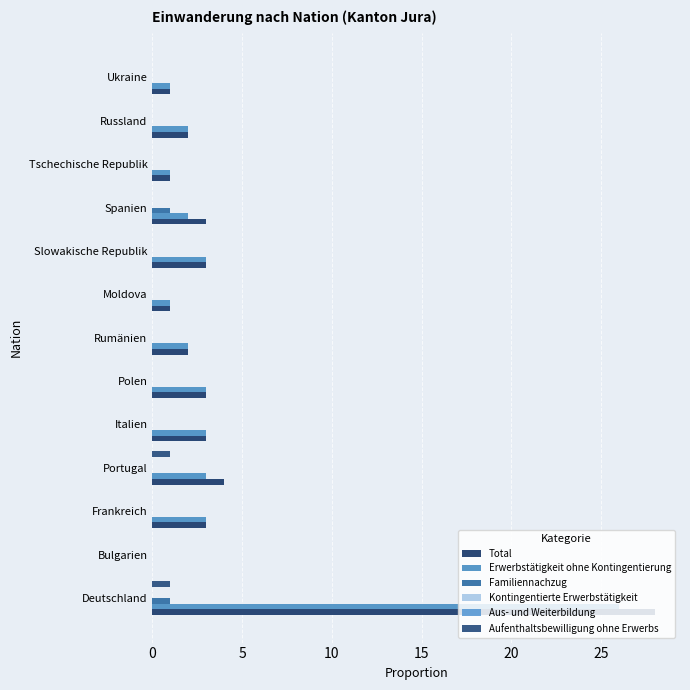

How many bars are there in total?

78